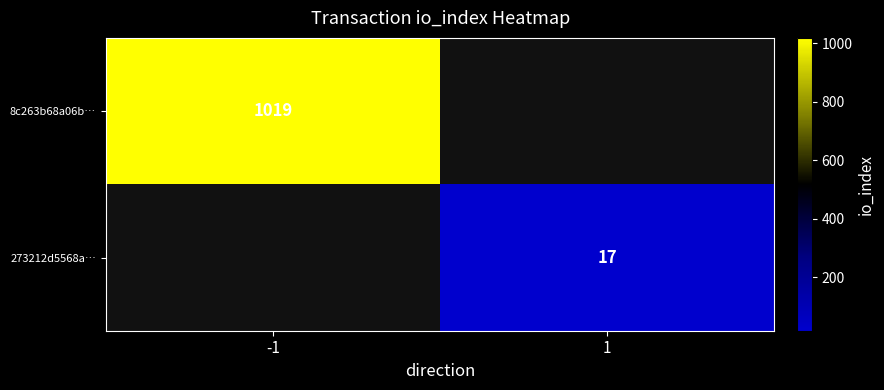

The 273212d5568a… series shows 17 at 1. True or false?

True